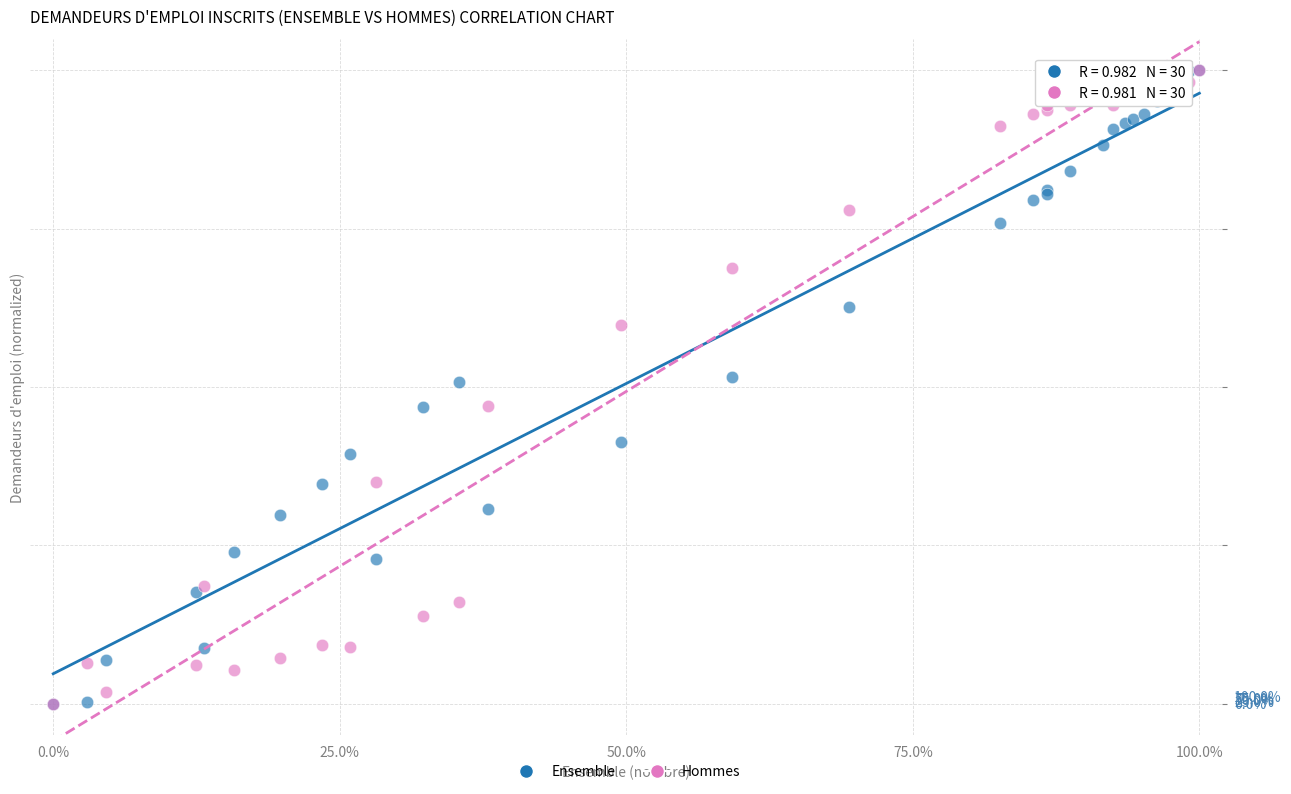

What are all the series names shown in the legend?

Ensemble, Hommes